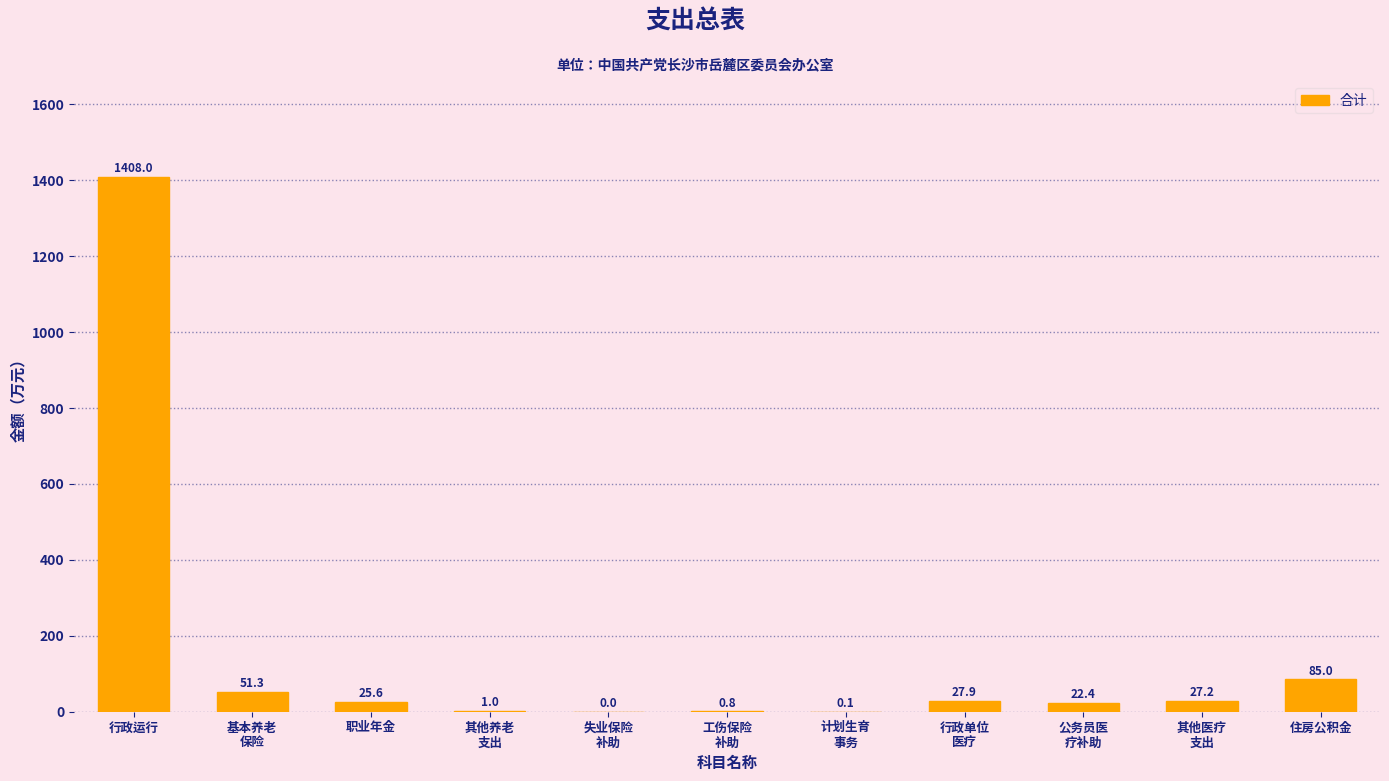

What value does the data have at 基本养老
保险?

51.3